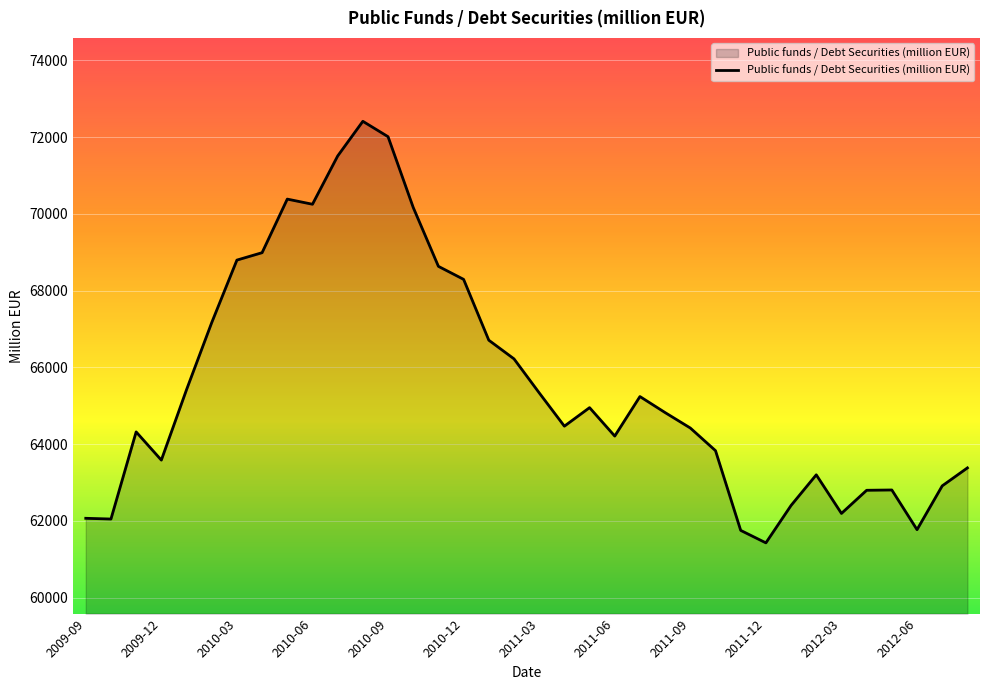

What is the smallest value displayed?

61427